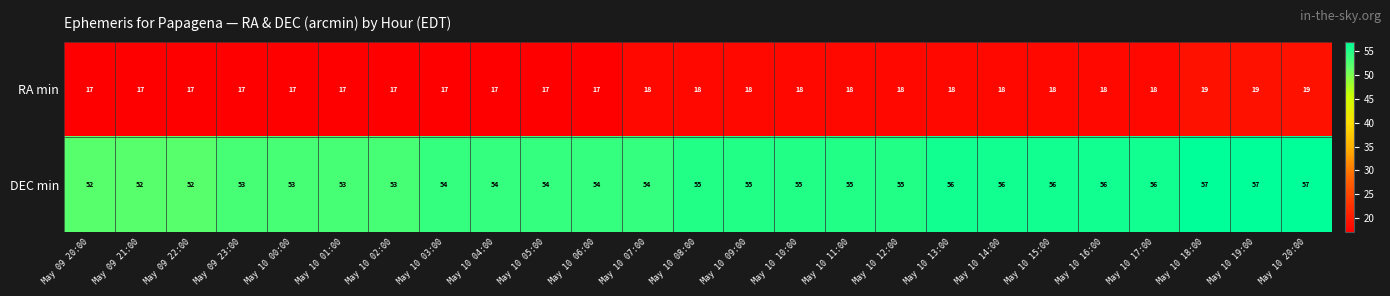

Which series has the largest range (max minus min)?

DEC min